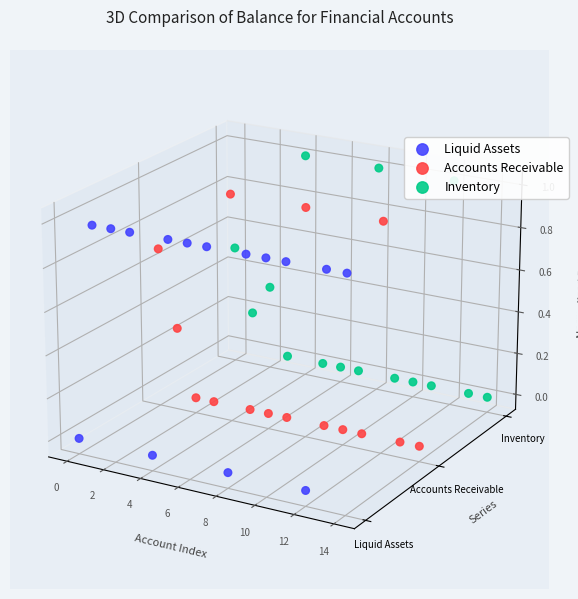

At which category is the sum across all series the highest?

6